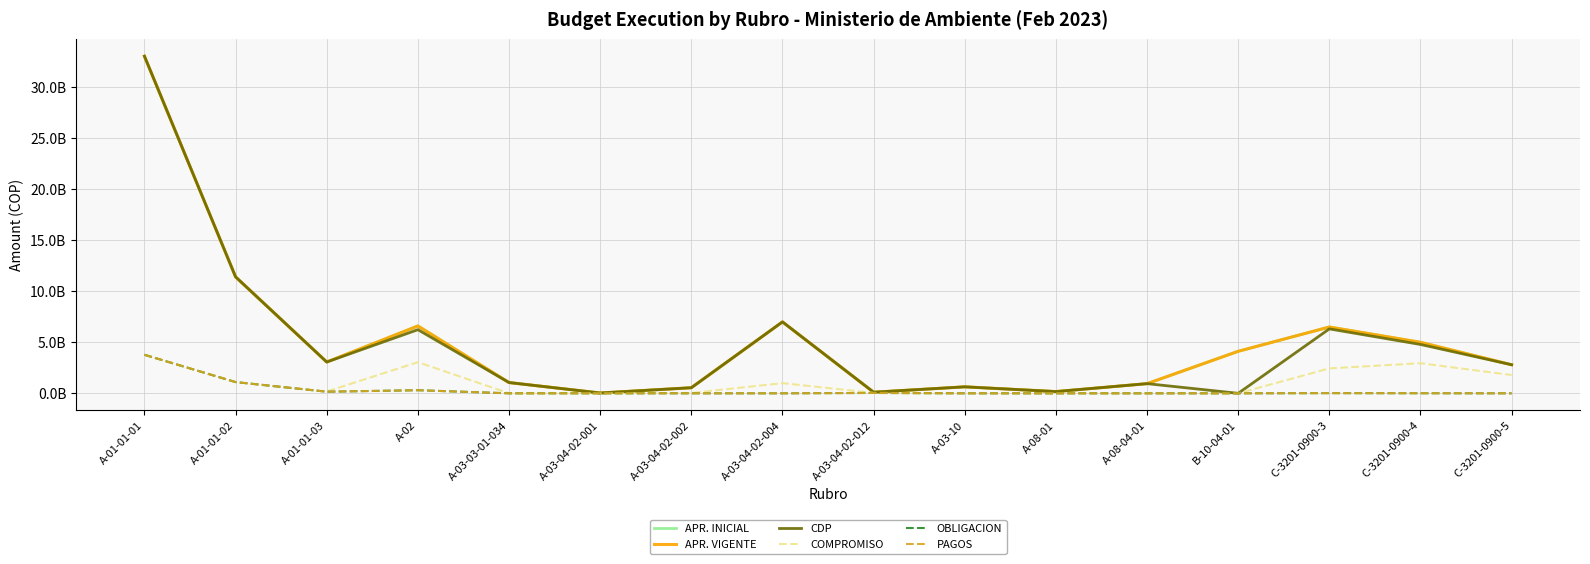

Is it true that PAGOS equals 0.0 at A-03-04-02-002?

True